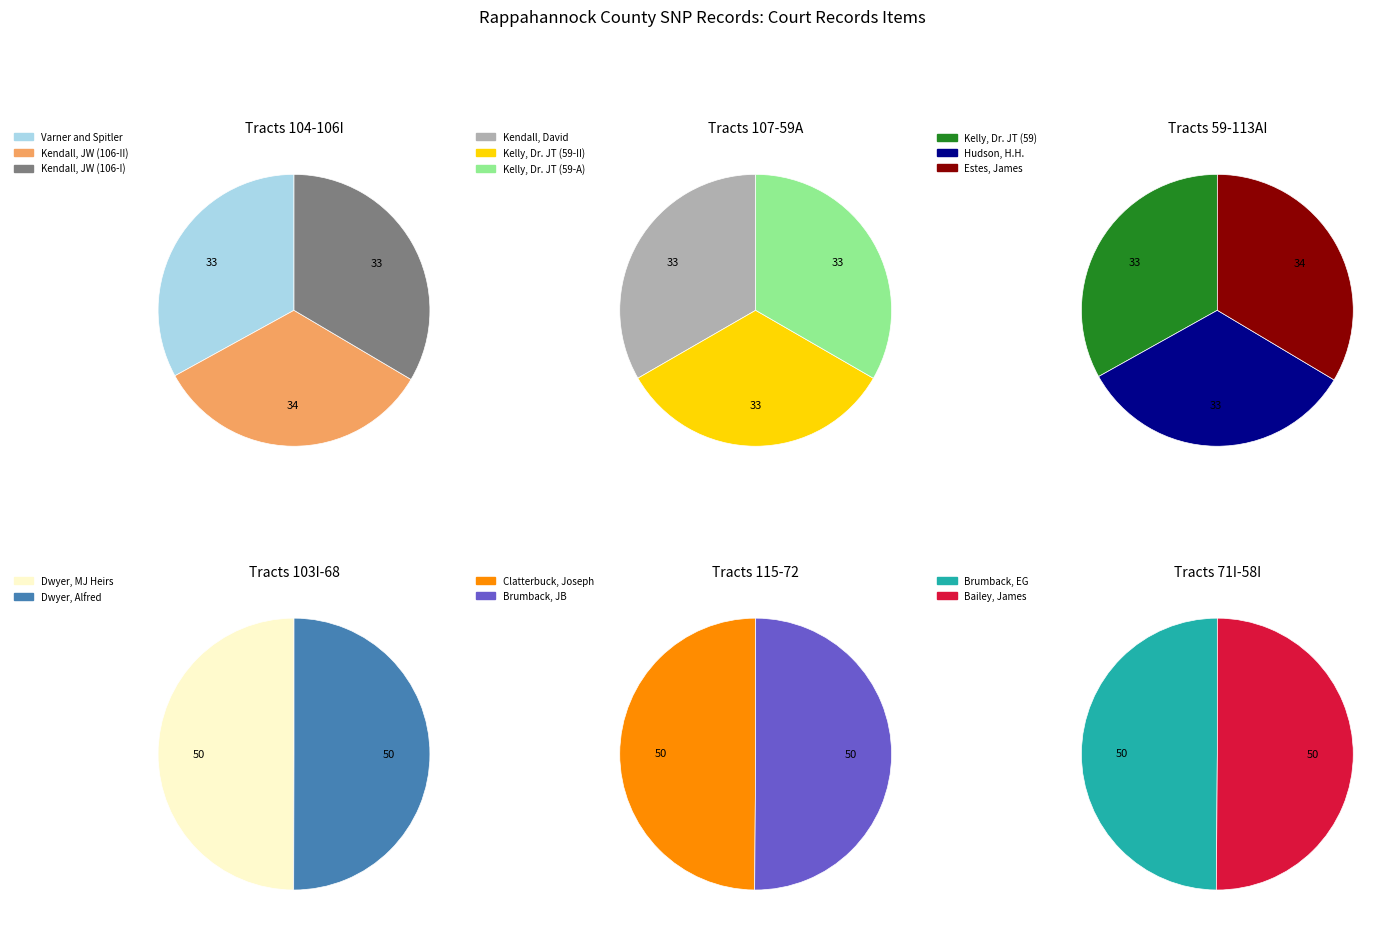

What is the ratio of the value at Dwyer, MJ Heirs to the value at Bailey, James?

1.0